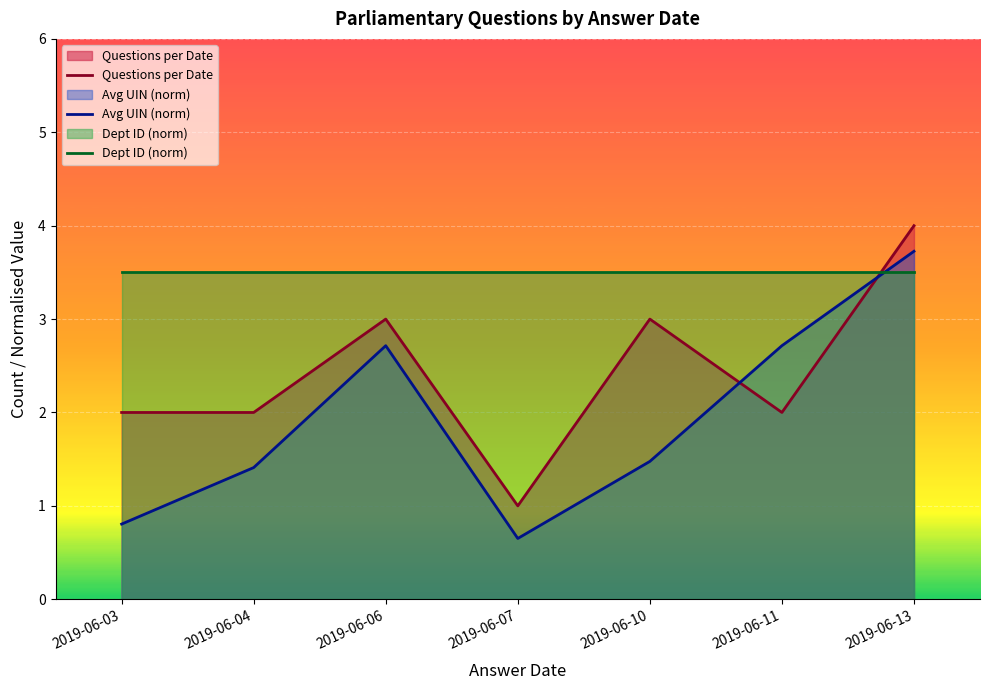

Rank the categories by Avg UIN (norm) value from highest to lowest.

2019-06-13, 2019-06-06, 2019-06-11, 2019-06-10, 2019-06-04, 2019-06-03, 2019-06-07